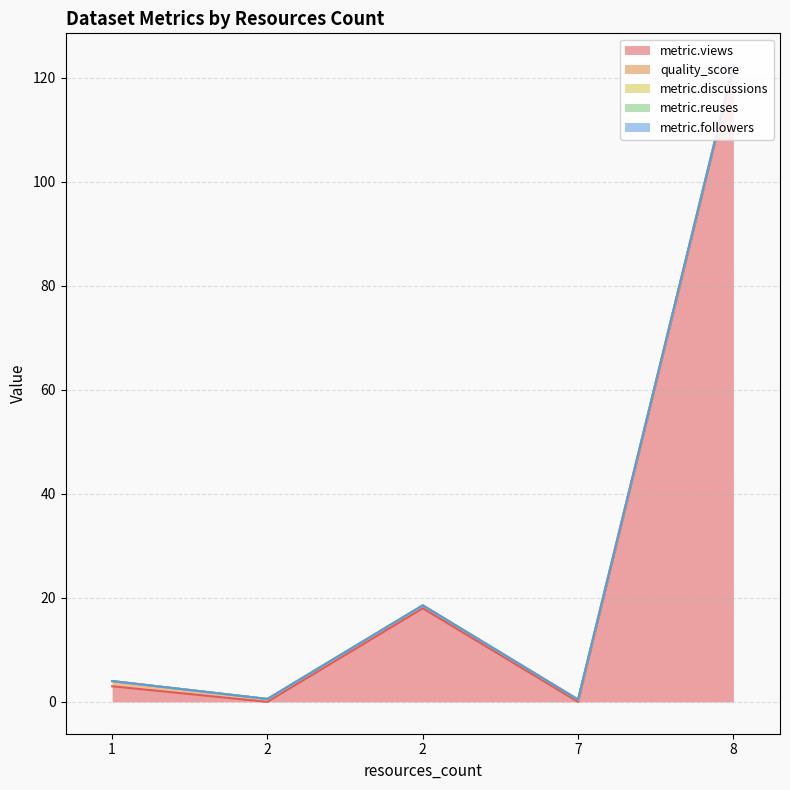

At which label is metric.views closest to 61?

2